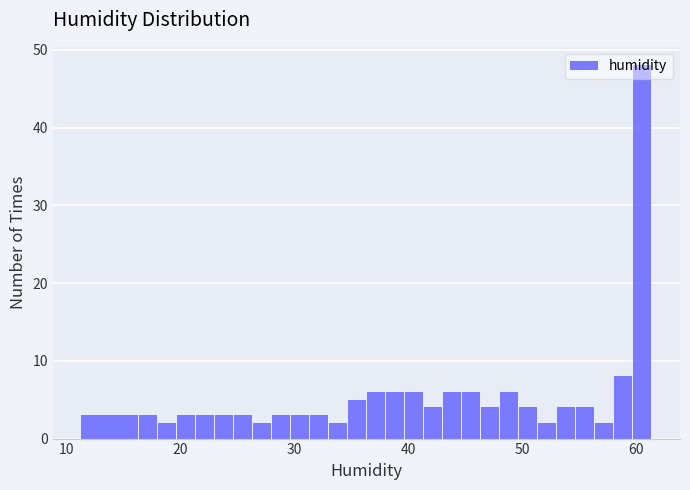

Read against the x-axis, roughly where is the centre of the tallest bar?

61